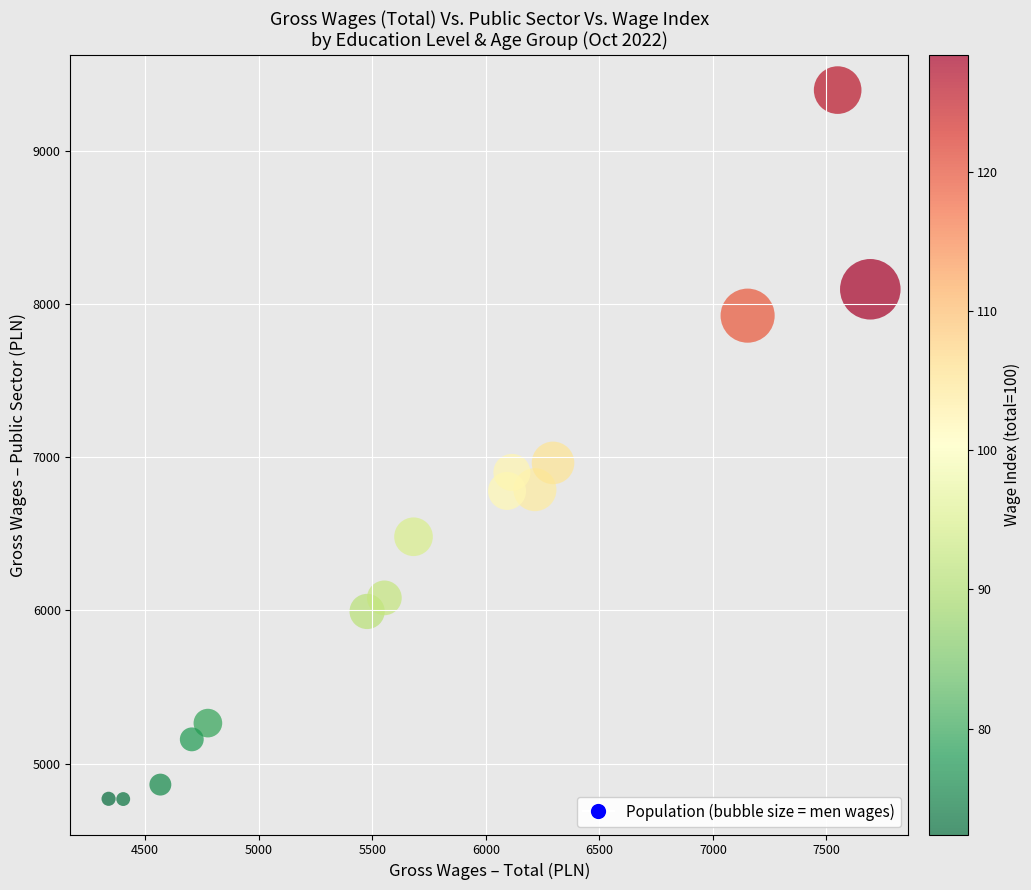

What Y value in the scatter plot is closest to 7082?

6963.0